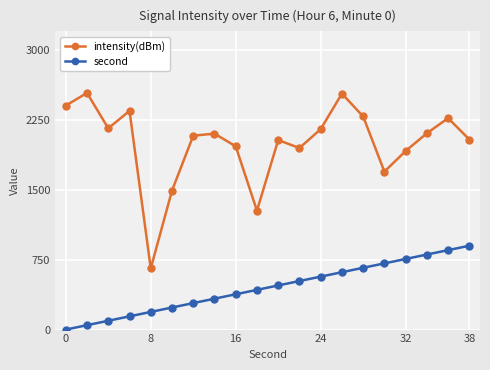

What is the average value of the second series?

450.0